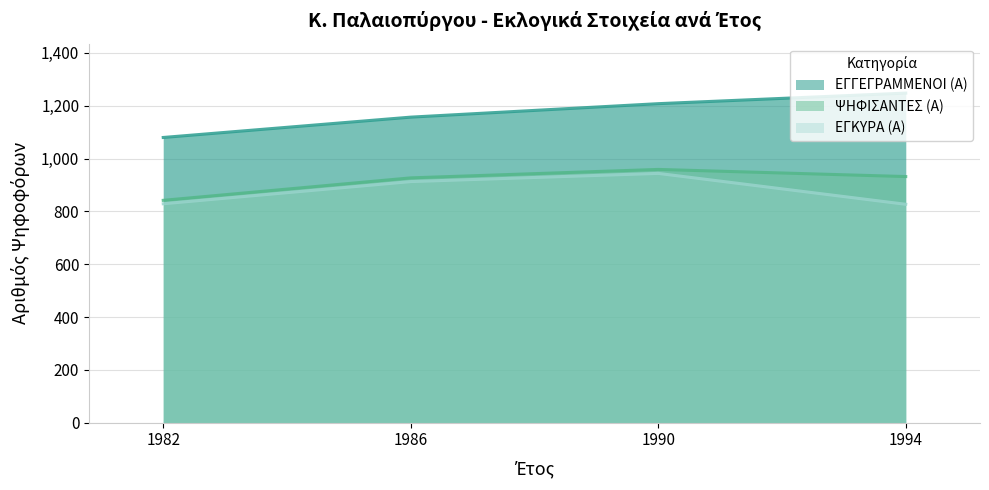

Rank the categories by ΕΓΓΕΓΡΑΜΜΕΝΟΙ (Α) value from lowest to highest.

1982, 1986, 1990, 1994